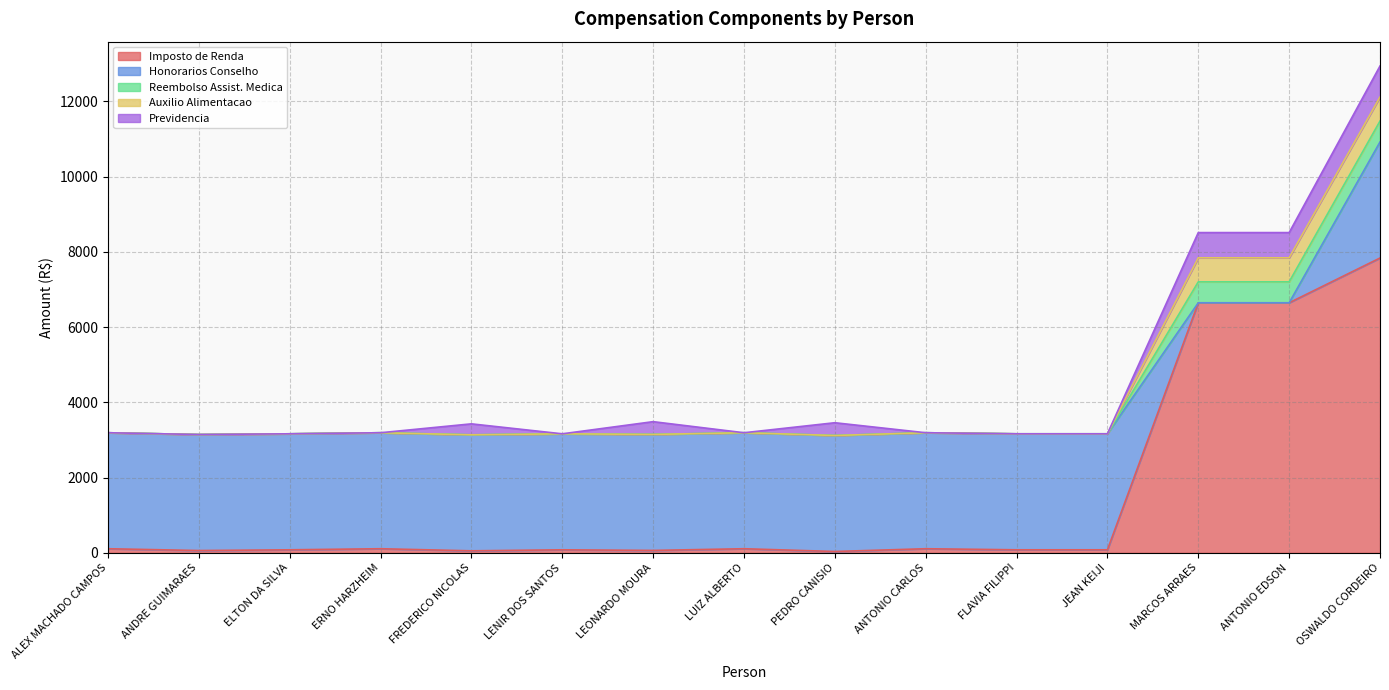

Reading right to left, extract all data points from this chart.

Imposto de Renda: 7836.5	6645.8	6645.8	79.3	79.3	107.8	34.6	107.8	63.0	79.3	52.4	107.8	79.3	60.0	107.8
Honorarios Conselho: 3083.8	0.0	0.0	3083.8	3083.8	3083.8	3083.8	3083.8	3083.8	3083.8	3083.8	3083.8	3083.8	3083.8	3083.8
Reembolso Assist. Medica: 557.2	557.2	557.2	0.0	0.0	0.0	0.0	0.0	0.0	0.0	0.0	0.0	0.0	0.0	0.0
Auxilio Alimentacao: 638.5	638.5	638.5	0.0	0.0	0.0	0.0	0.0	0.0	0.0	0.0	0.0	0.0	0.0	0.0
Previdencia: 824.9	671.1	671.1	0.0	0.0	0.0	339.2	0.0	339.2	0.0	291.7	0.0	0.0	0.0	0.0